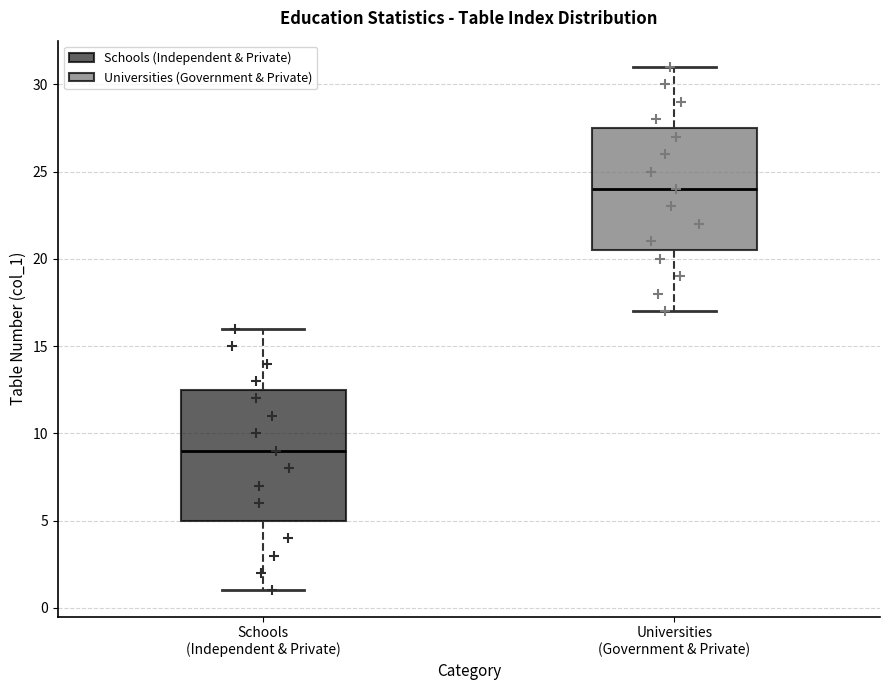

Reading left to right, read every box against the y-axis: the position of its median line, the range the box covers, and the ends of its whiskers. The values are not printed on the chart, so give them approximately, as read against the axis.

Schools (Independent & Private): median 9.0, box 5.0 to 12.5, whiskers 1.0 to 16.0
Universities (Government & Private): median 24.0, box 20.5 to 27.5, whiskers 17.0 to 31.0